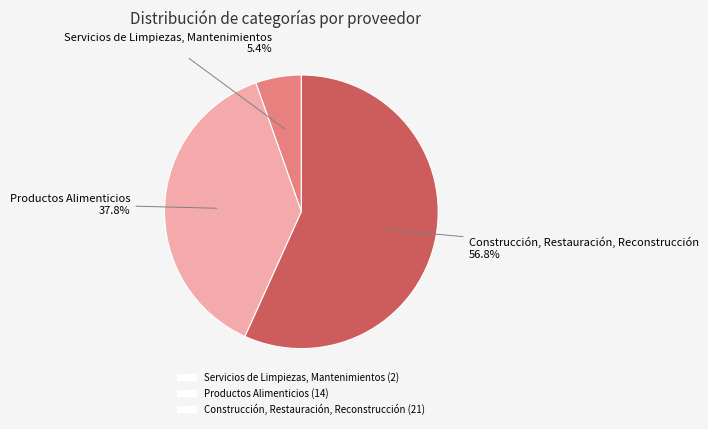

The Productos Alimenticios slice represents 50% of the pie. True or false?

False